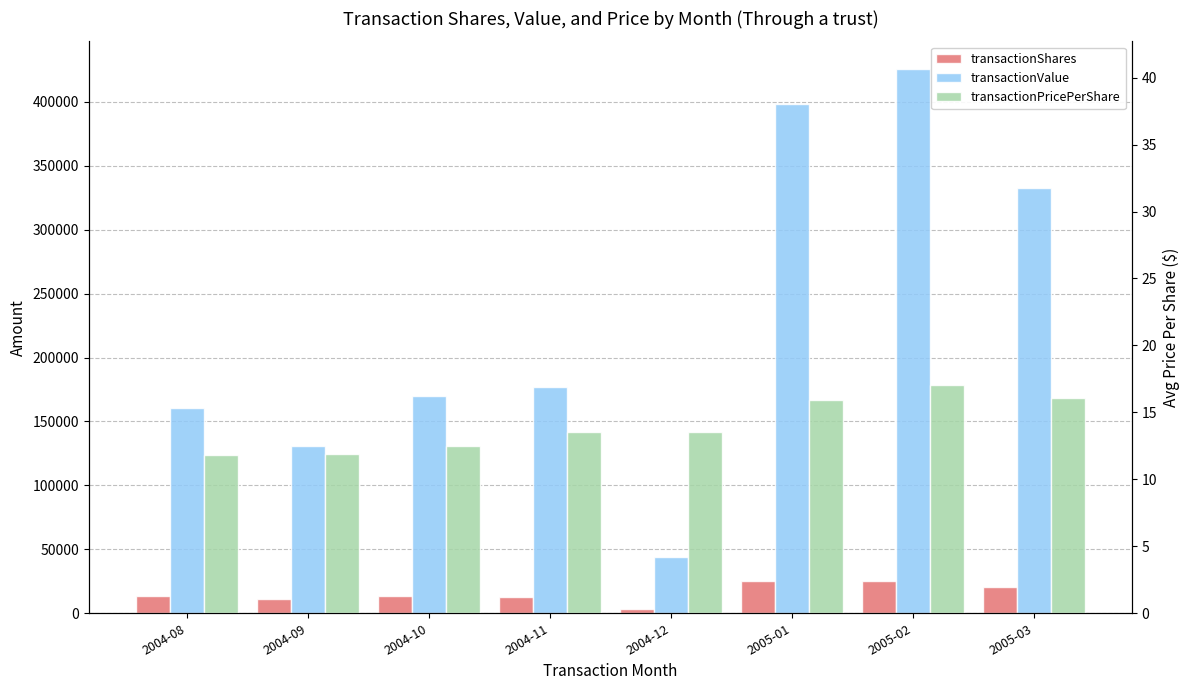

Are the bars grouped side by side (vs. stacked)?

Yes